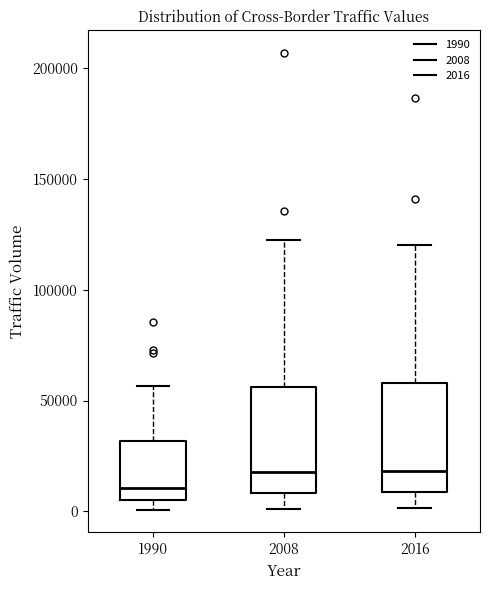

Reading left to right, read every box against the y-axis: the position of its median line, the range the box covers, and the ends of its whiskers. The values are not printed on the chart, so give them approximately, as read against the axis.

1990: median 10000, box 5000 to 30000, whiskers 0 to 55000
2008: median 20000, box 10000 to 55000, whiskers 0 to 120000
2016: median 20000, box 10000 to 60000, whiskers 0 to 120000